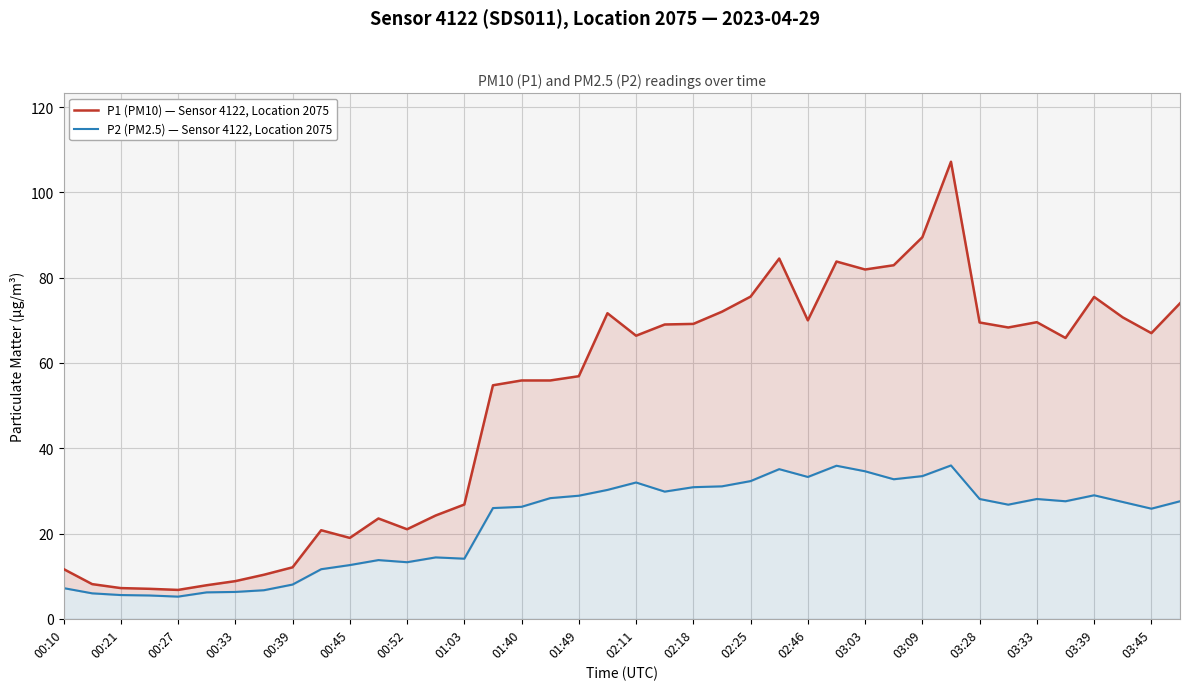

What is the maximum value shown in the chart?

107.2